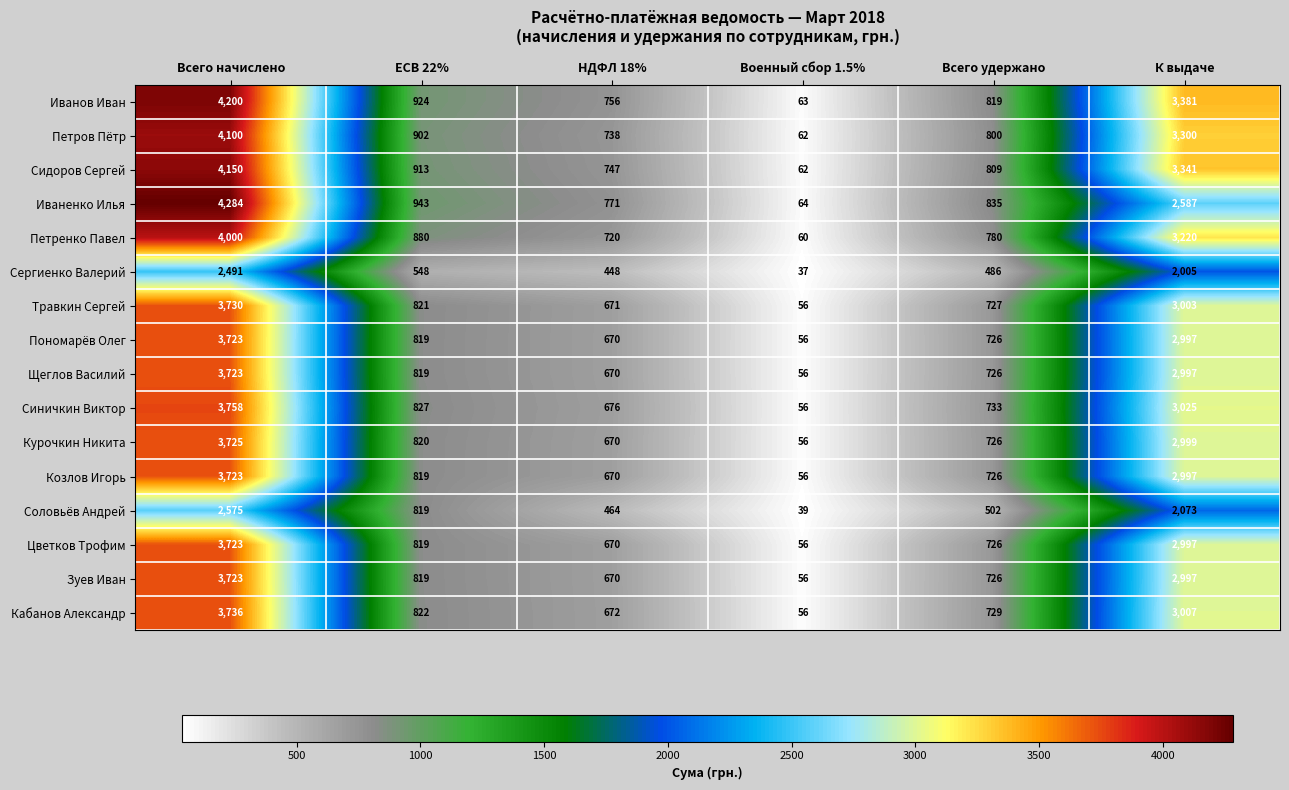

Where does the Петренко Павел series first go above 880?

Всего начислено